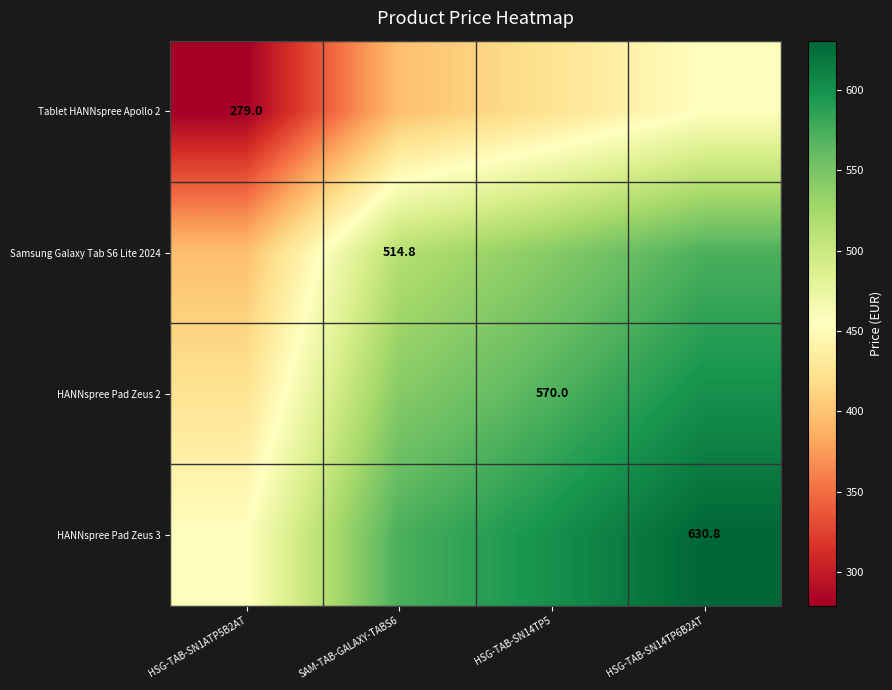

Is the value of HANNspree Pad Zeus 2 at HSG-TAB-SN14TP5 greater than the value of Tablet HANNspree Apollo 2 at HSG-TAB-SN1ATP5B2AT?

Yes